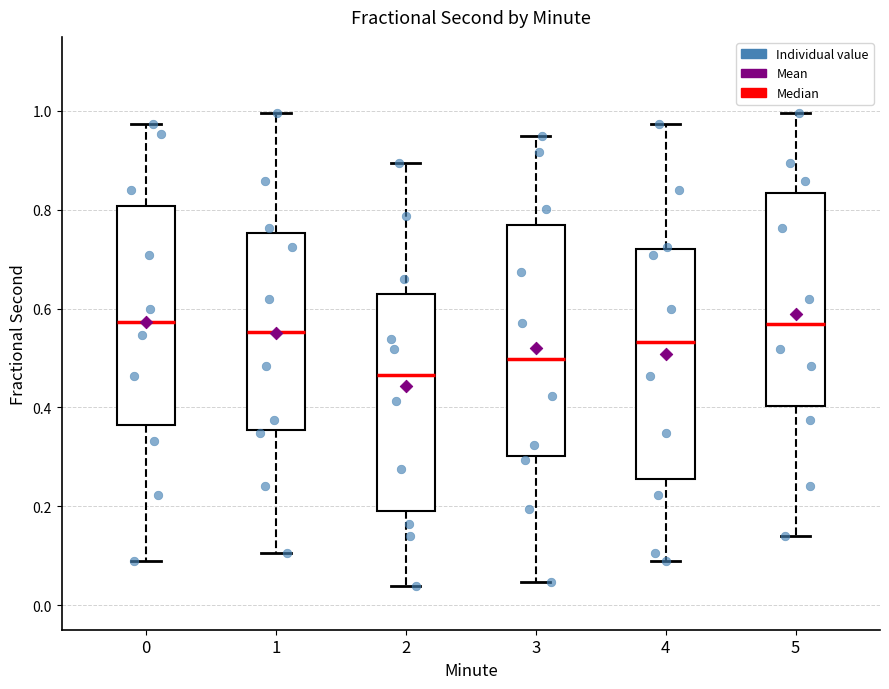

Reading left to right, read every box against the y-axis: the position of its median line, the range the box covers, and the ends of its whiskers. The values are not printed on the chart, so give them approximately, as read against the axis.

0: median 0.58, box 0.36 to 0.80, whiskers 0.08 to 0.98
1: median 0.56, box 0.36 to 0.76, whiskers 0.10 to 1.00
2: median 0.46, box 0.20 to 0.64, whiskers 0.04 to 0.90
3: median 0.50, box 0.30 to 0.76, whiskers 0.04 to 0.94
4: median 0.54, box 0.26 to 0.72, whiskers 0.08 to 0.98
5: median 0.56, box 0.40 to 0.84, whiskers 0.14 to 1.00